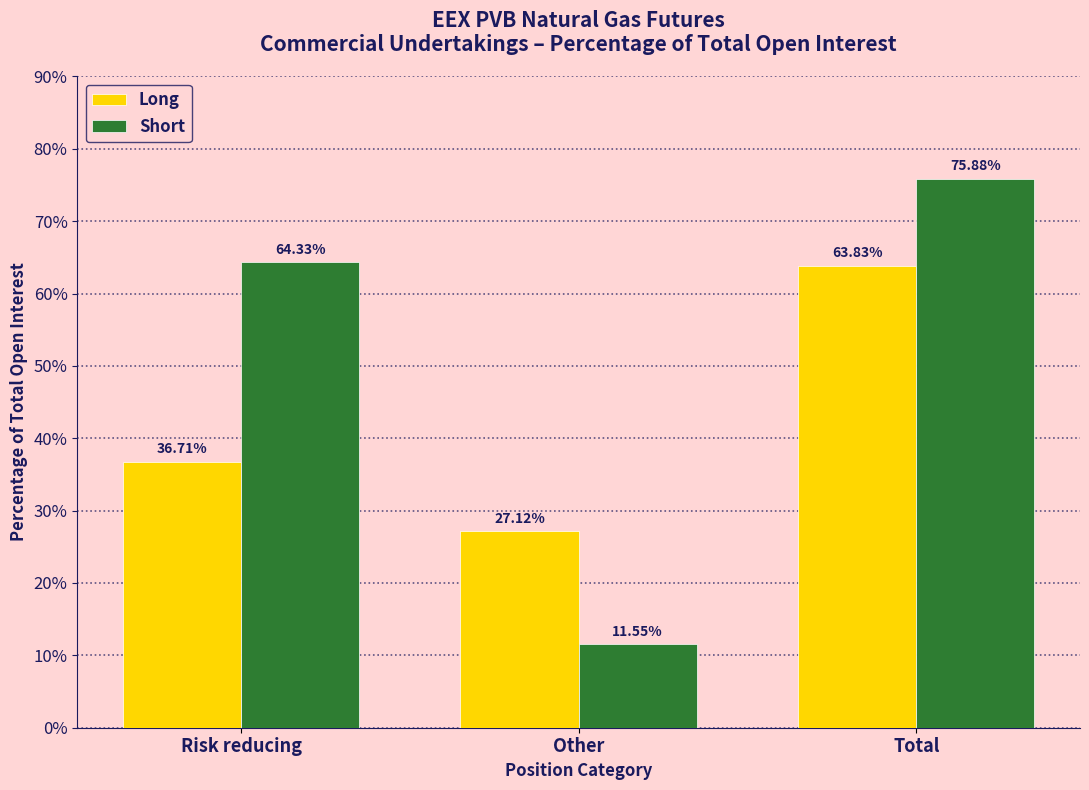

What is the difference between the highest and lowest values at Risk reducing?

27.6